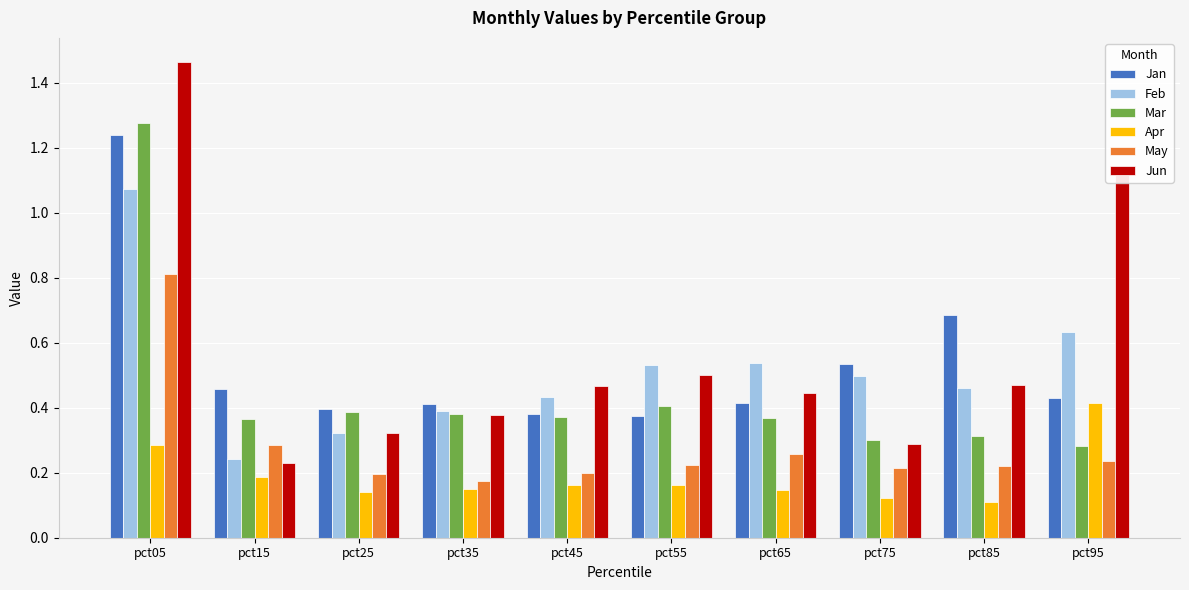

What is the sum of the Mar values at pct05 and pct85?

1.6